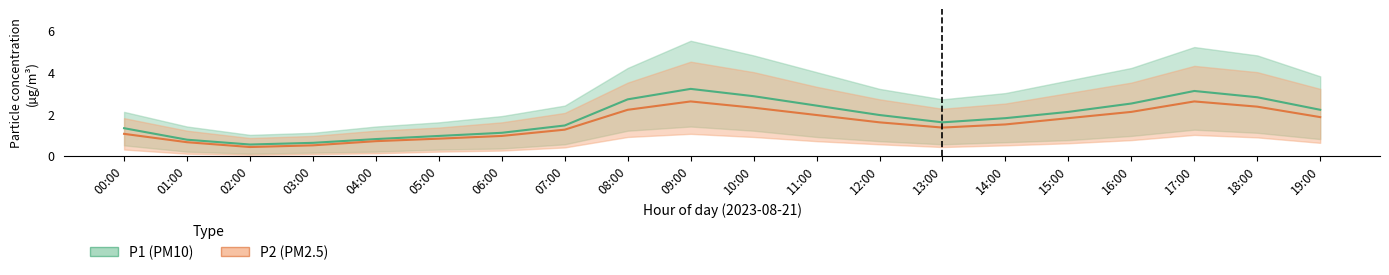

Reading left to right, list all the values displayed in this chart.

P1 (PM10): 1.3	0.8	0.5	0.6	0.8	0.9	1.1	1.4	2.7	3.2	2.9	2.4	1.9	1.6	1.8	2.1	2.5	3.1	2.8	2.2
P2 (PM2.5): 1.1	0.7	0.4	0.5	0.7	0.8	0.9	1.2	2.2	2.6	2.3	1.9	1.6	1.4	1.5	1.8	2.1	2.6	2.4	1.9